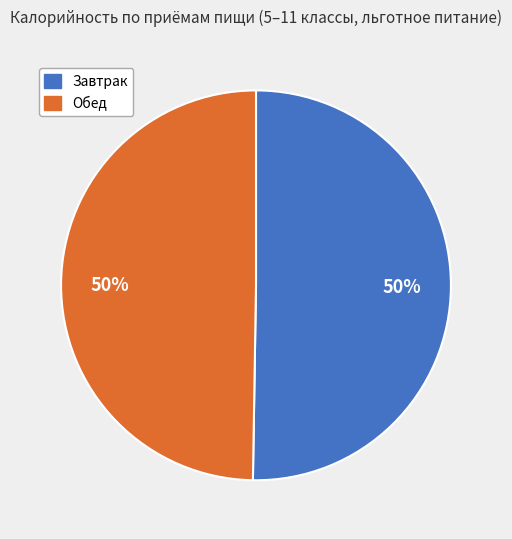

Is the sum of Обед and Завтрак greater than half?

Yes